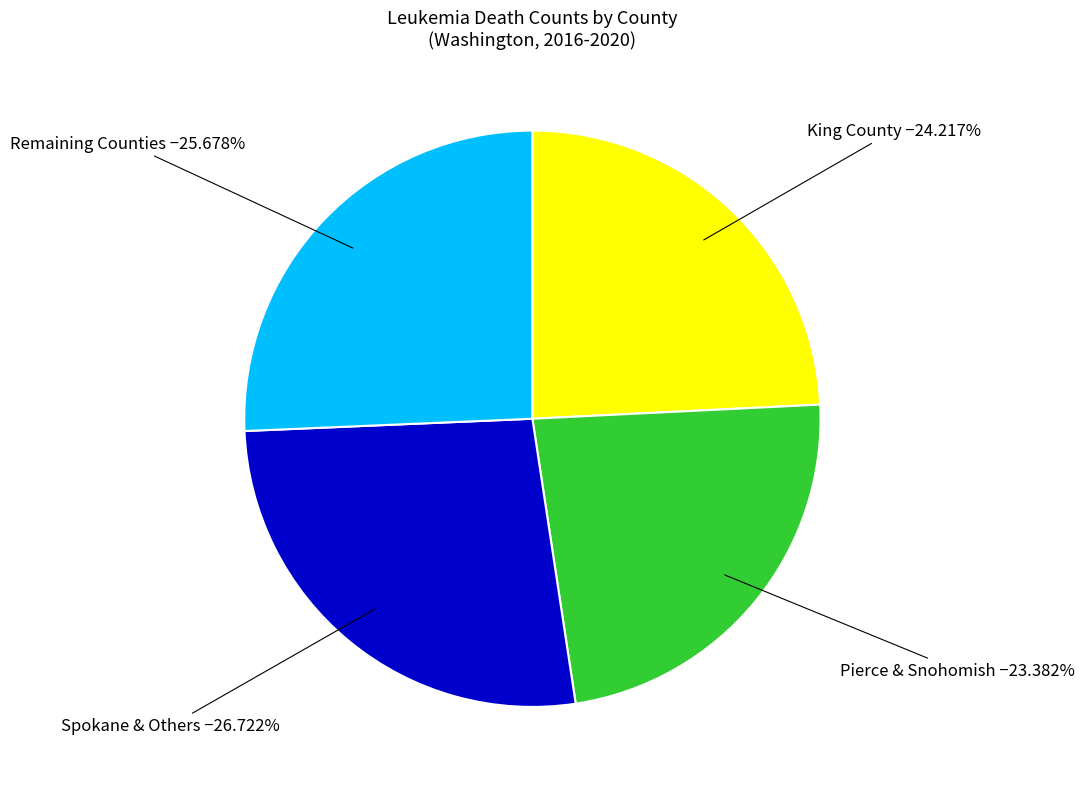

Is there a majority slice in this chart?

No